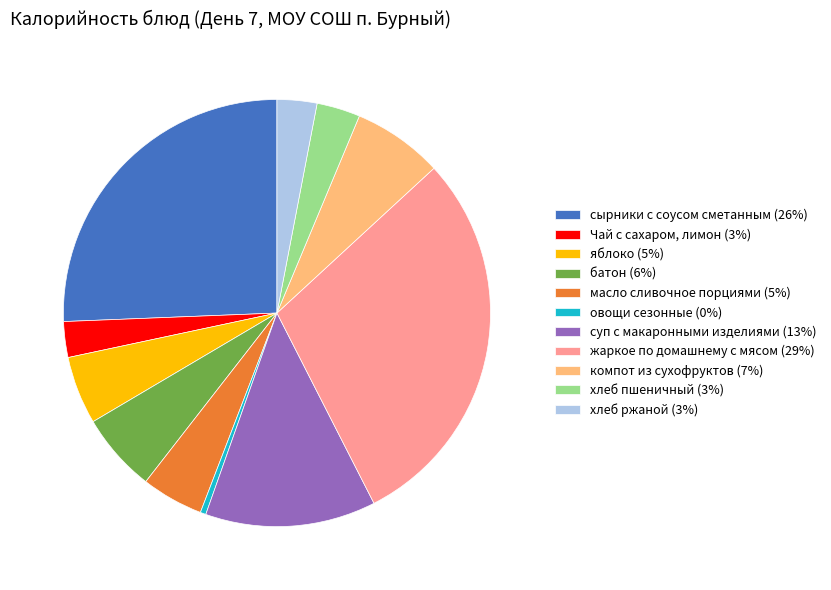

Between Чай с сахаром, лимон (3%) and масло сливочное порциями (5%), which is larger?

масло сливочное порциями (5%)